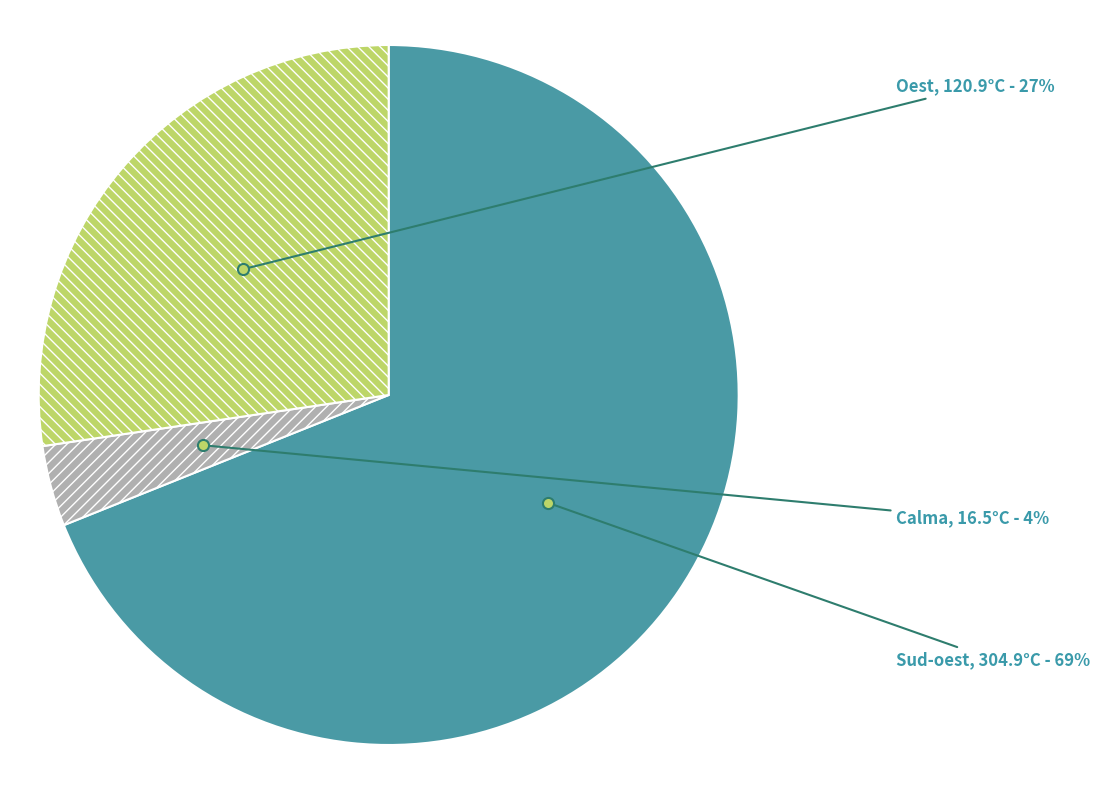

Is there a majority slice in this chart?

Yes